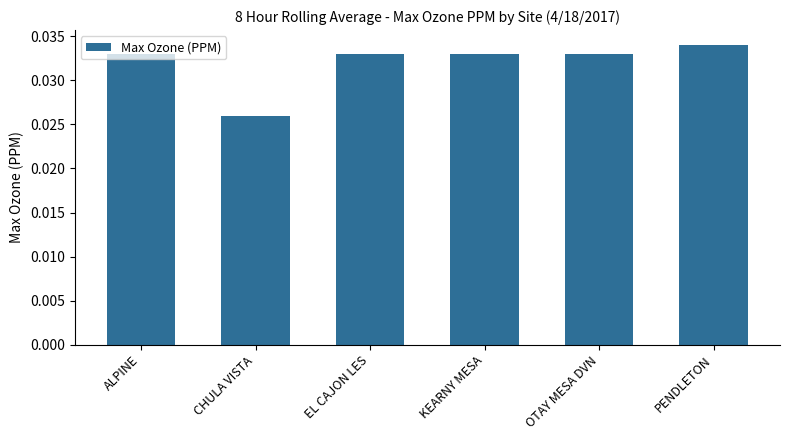

At which label is the value closest to 0?

CHULA VISTA